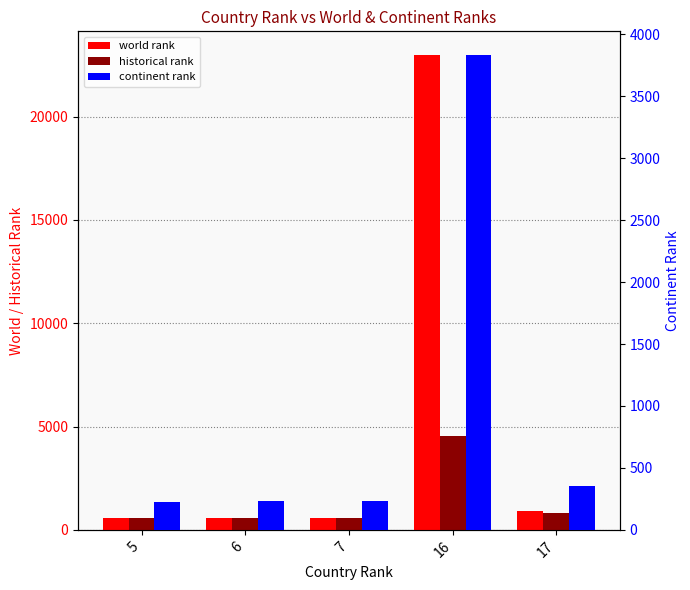

What is the sum of all world rank values?

25586